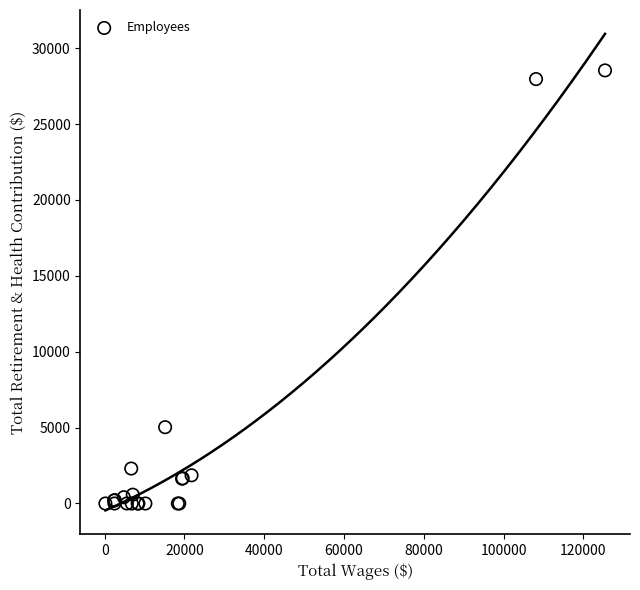

What Y value in the scatter plot is closest to 14266?

5027